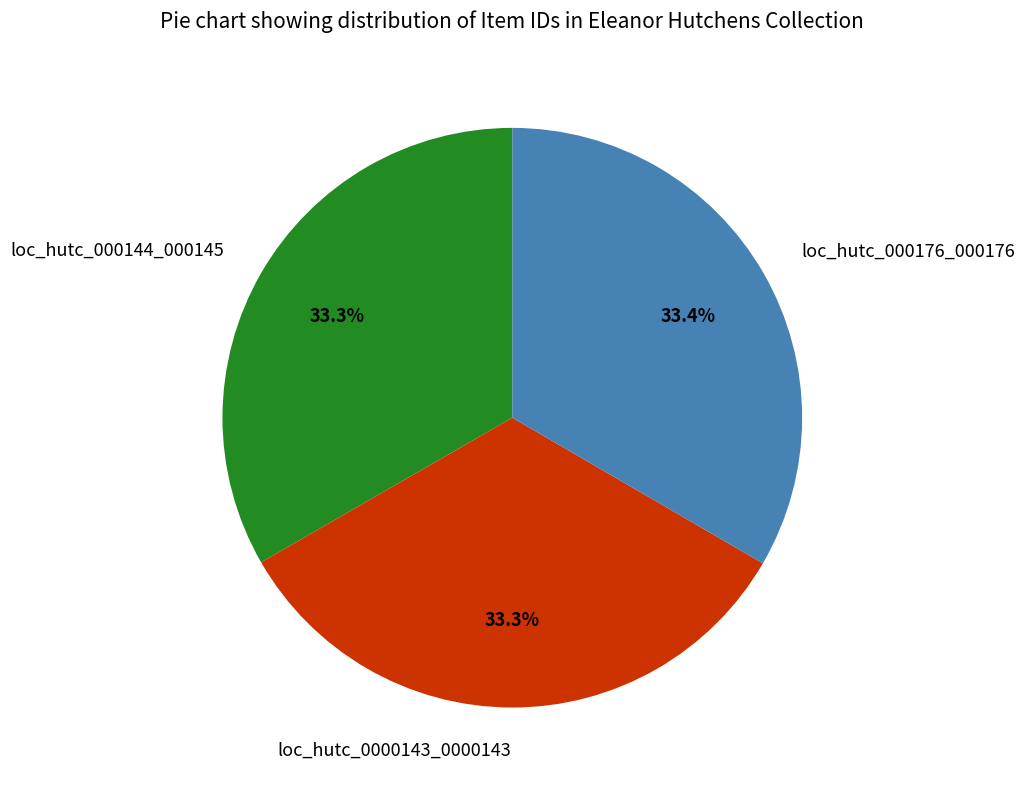

Is loc_hutc_0000143_0000143 the majority of the pie?

No